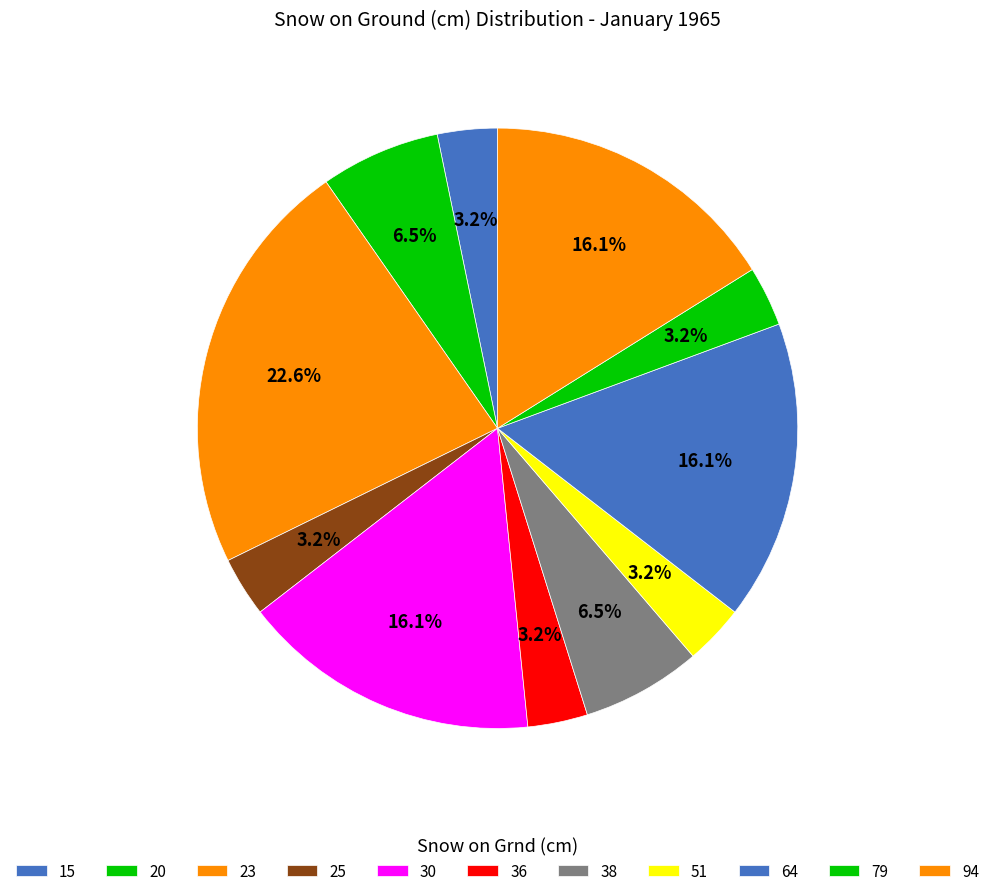

How many segments does this pie chart have?

11